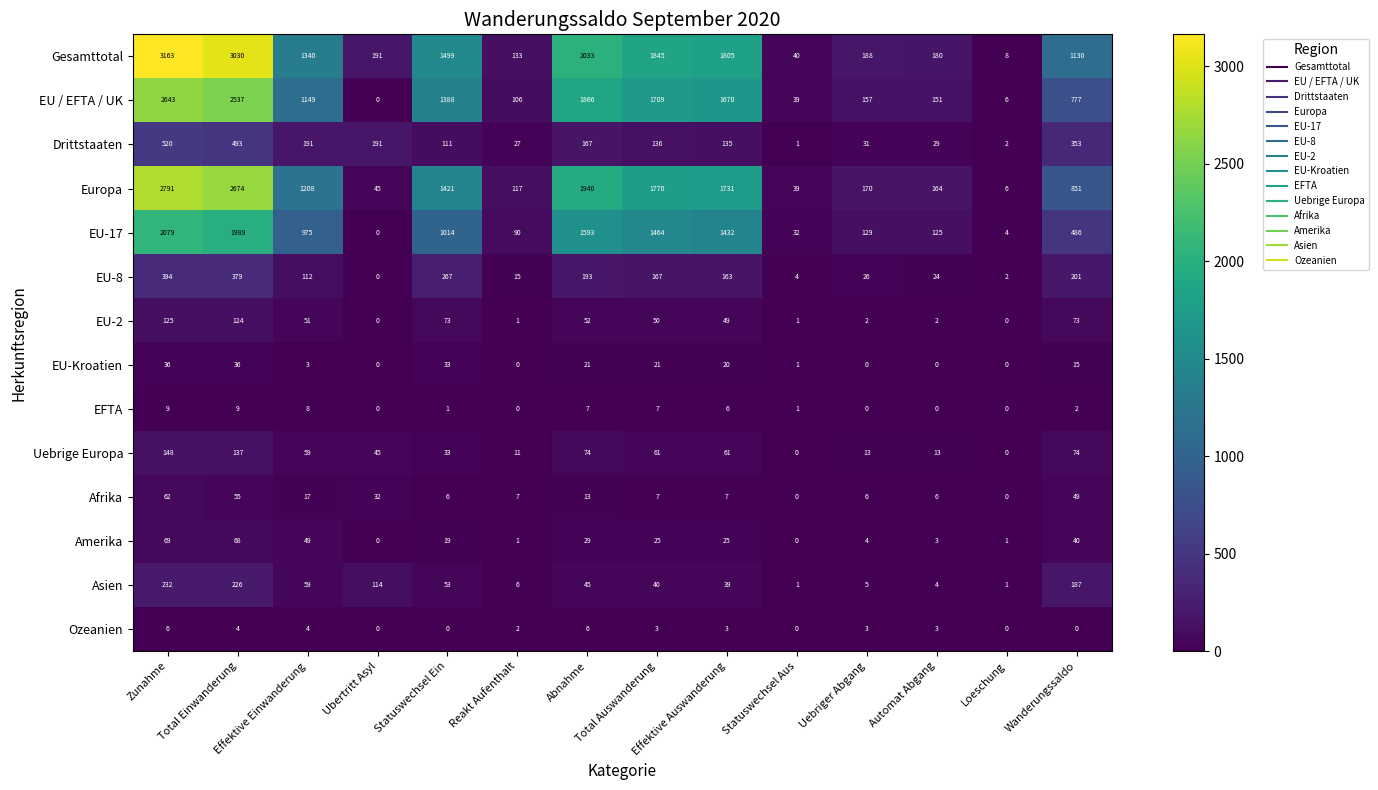

What is the maximum value for Asien?

232